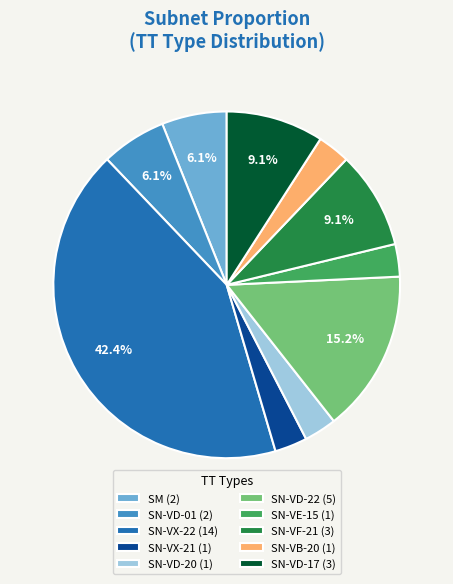

How many segments does this pie chart have?

10